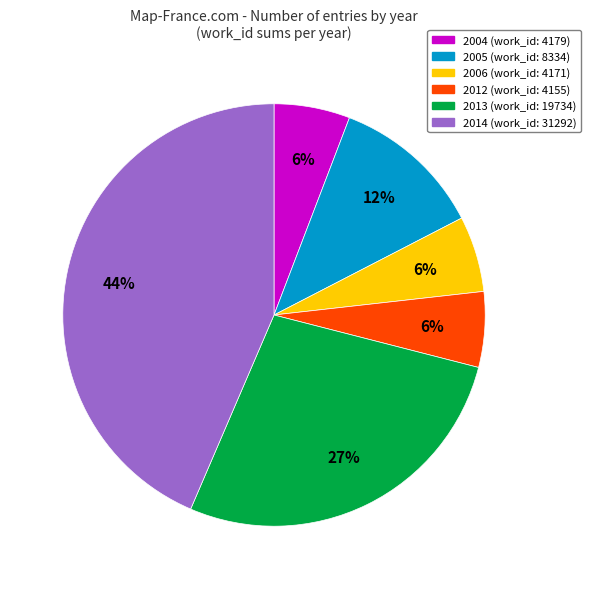

Is there any slice that represents more than half of the pie?

No